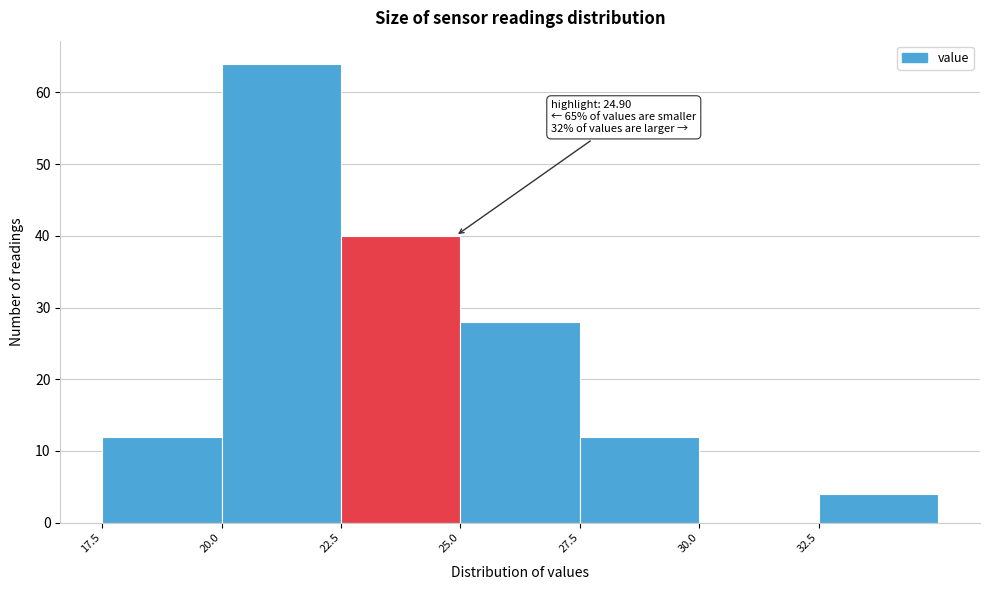

Over which range of the x-axis is the bar tallest?

20.0 to 22.5